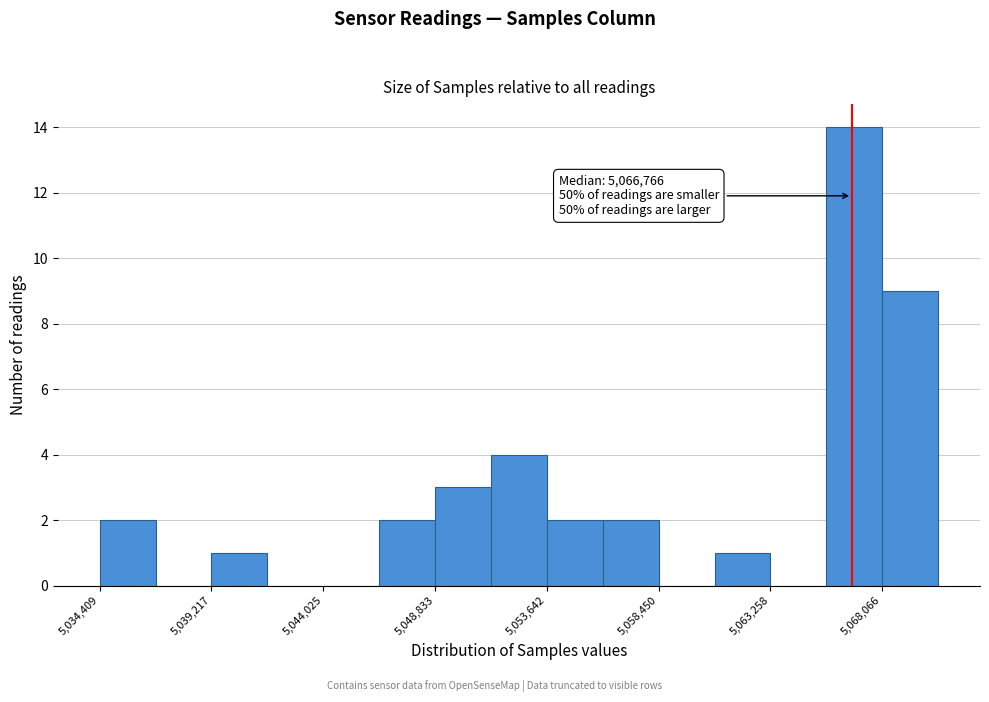

Which range on the x-axis has the tallest bar?

5065500 to 5068000